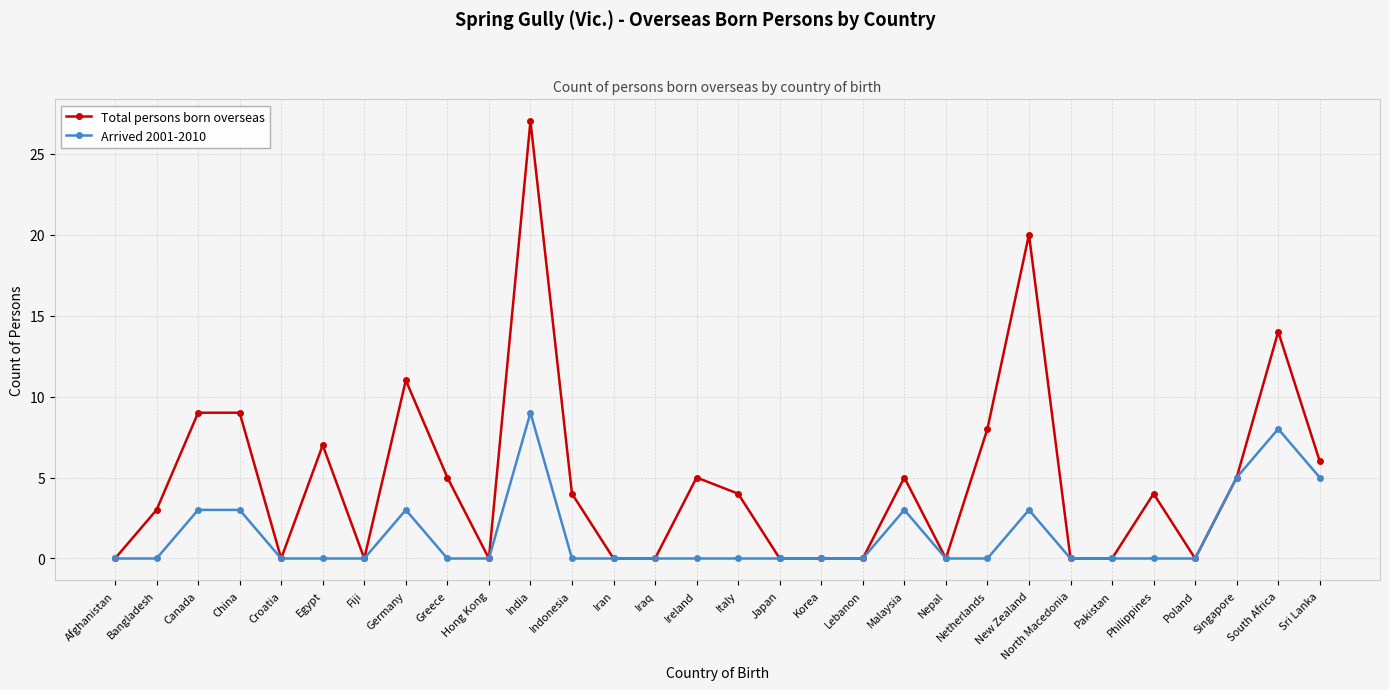

What is the difference between the Arrived 2001-2010 values at Canada and India?

6